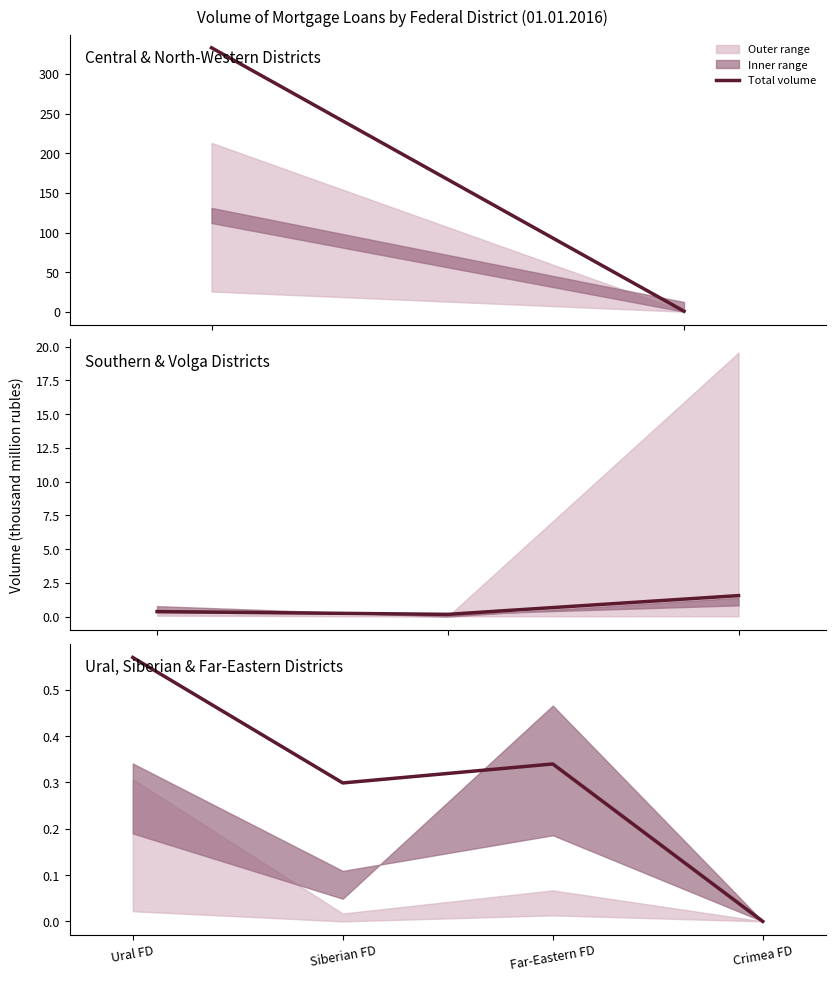

At which category does the chart reach its peak across all series?

Ural FD